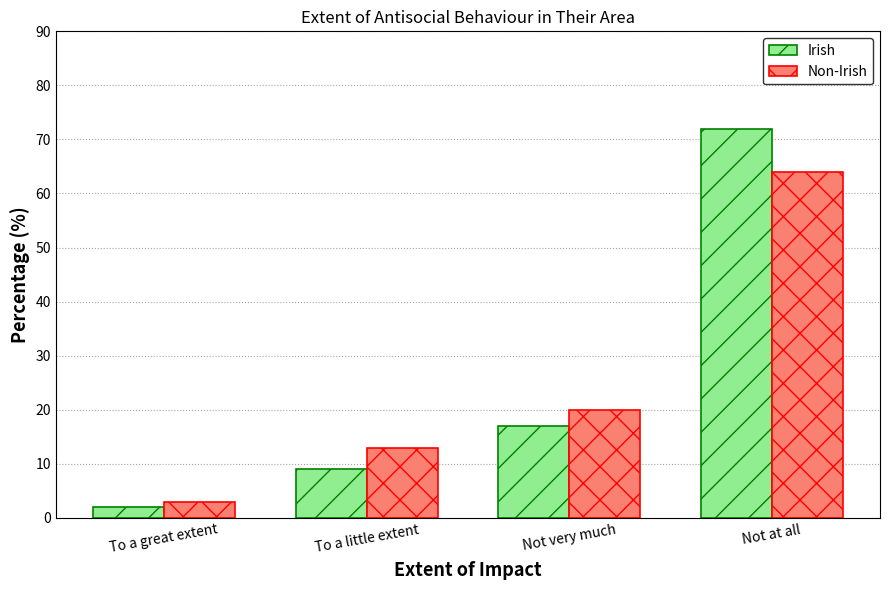

What position from the right is To a great extent?

4